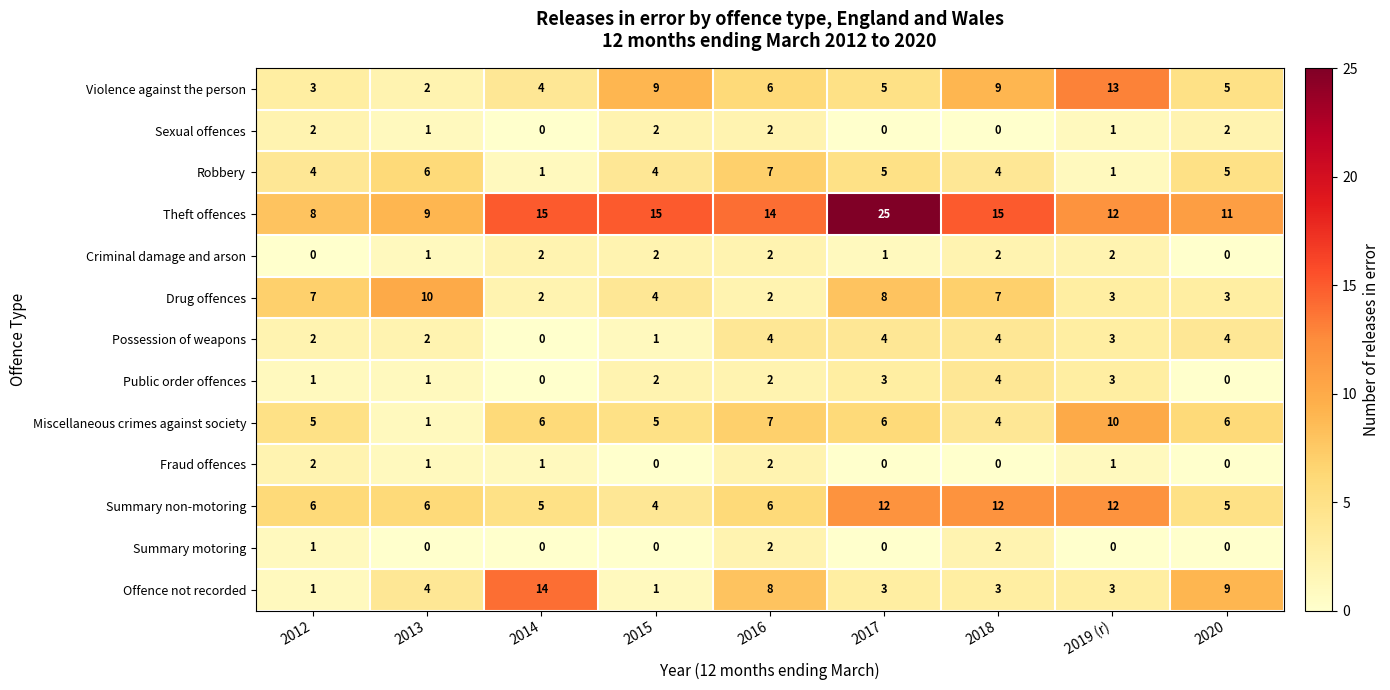

Which series has the largest range (max minus min)?

Theft offences